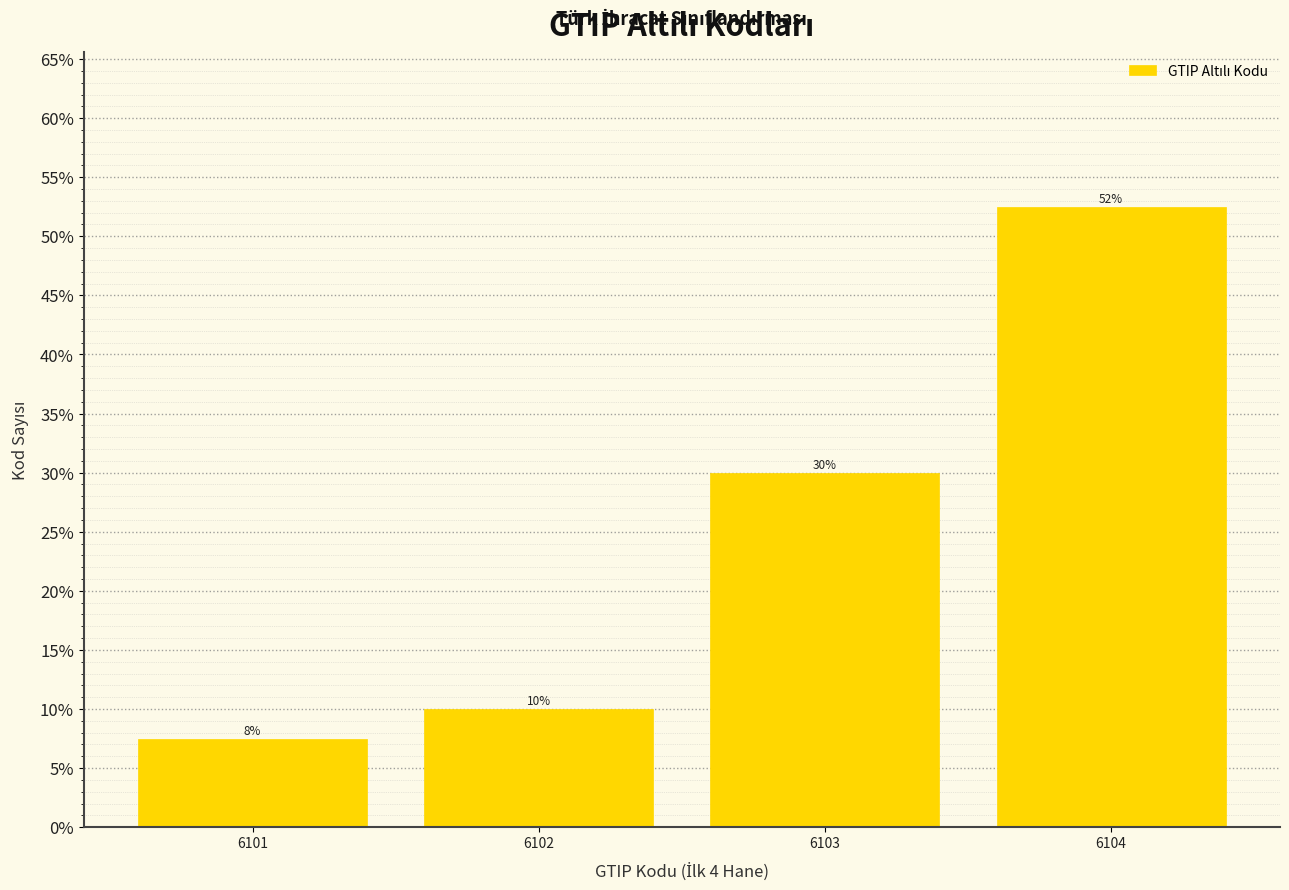

What is the maximum value shown in the chart?

52.5